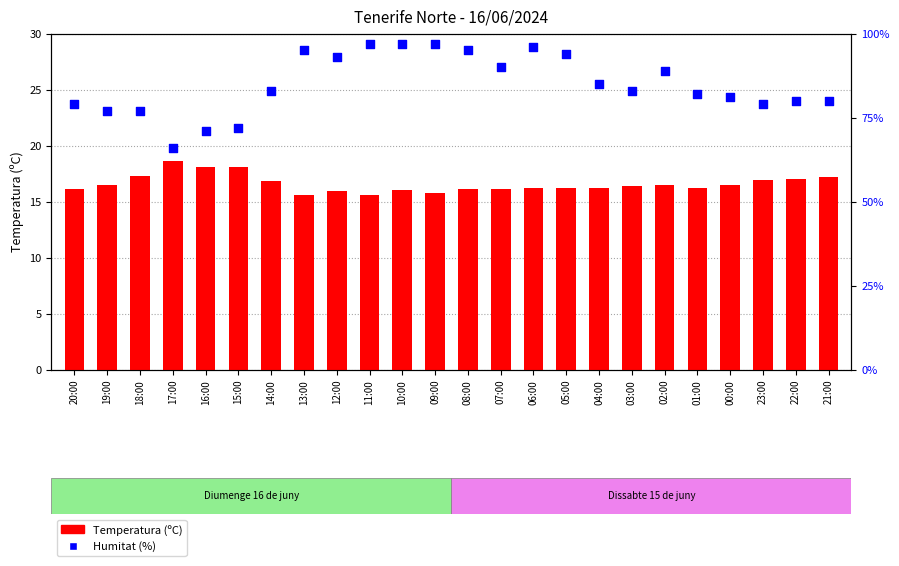

At how many categories does at least one series exceed 30?

24